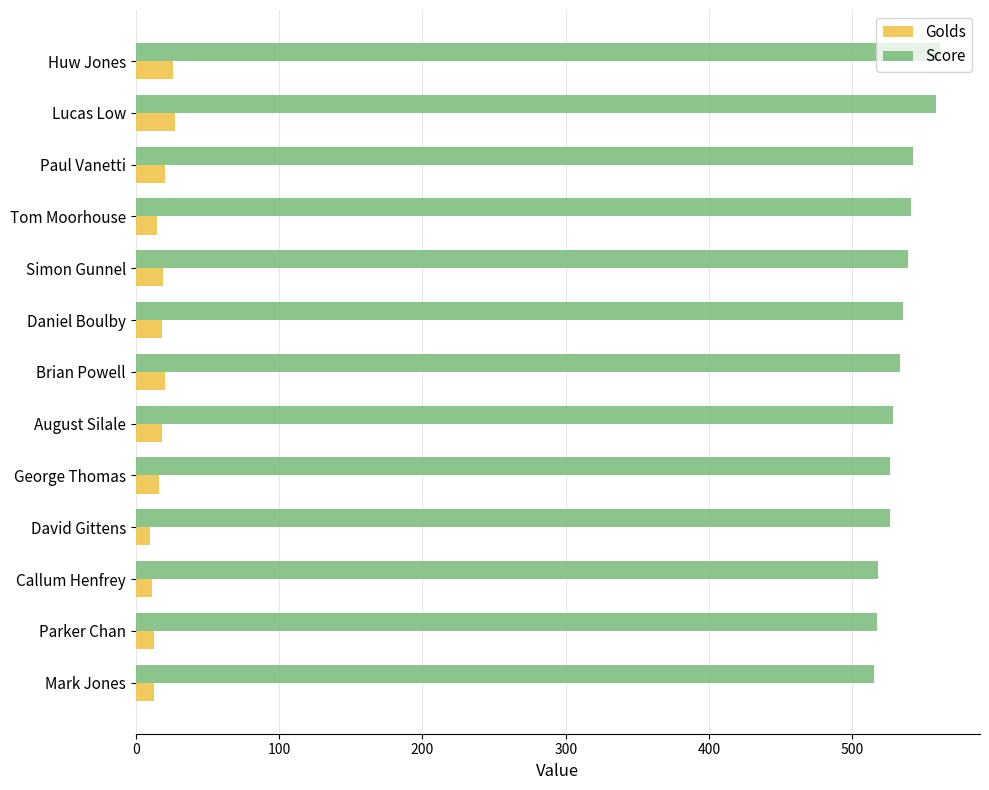

What is the difference between the maximum and second lowest values in the Golds series?

16